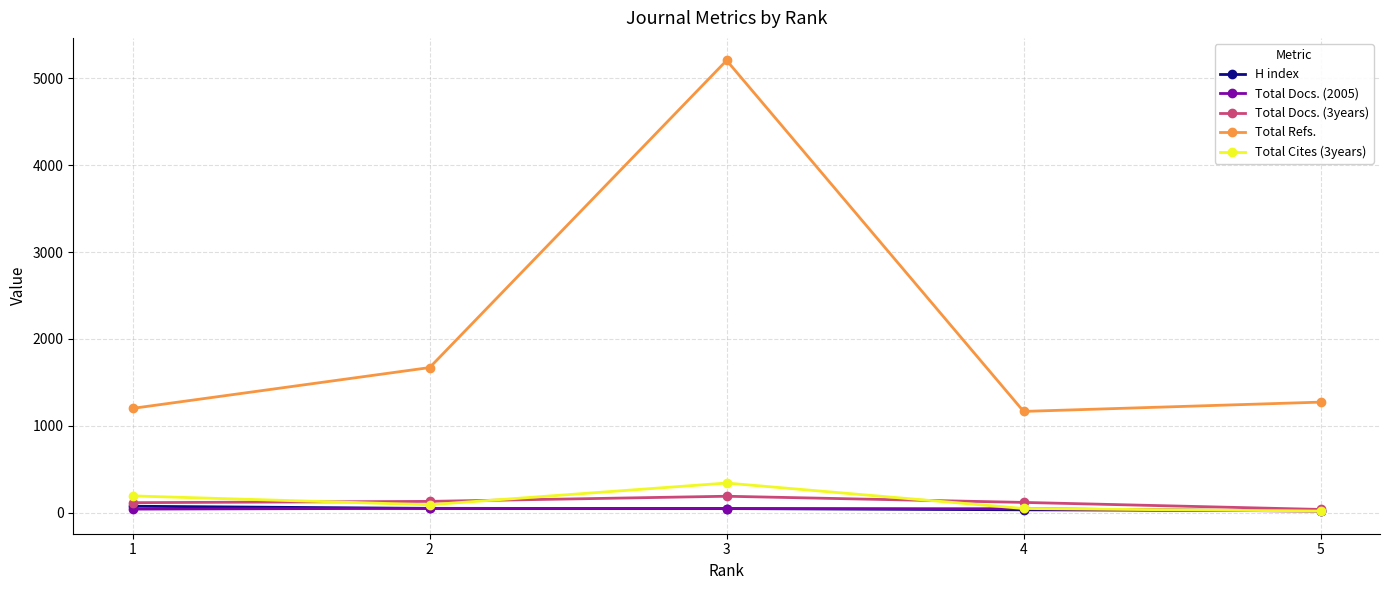

Which category has the highest value across all series?

3